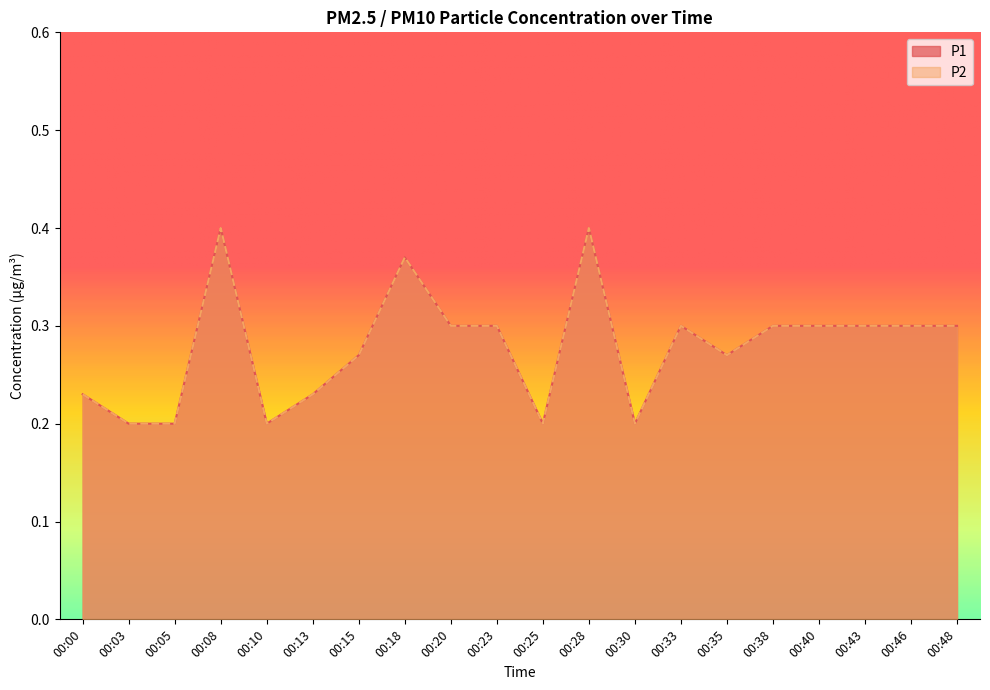

Reading right to left, list all the values displayed in this chart.

P1: 00:48=0.3	00:46=0.3	00:43=0.3	00:40=0.3	00:38=0.3	00:35=0.3	00:33=0.3	00:30=0.2	00:28=0.4	00:25=0.2	00:23=0.3	00:20=0.3	00:18=0.4	00:15=0.3	00:13=0.2	00:10=0.2	00:08=0.4	00:05=0.2	00:03=0.2	00:00=0.2
P2: 00:48=0.3	00:46=0.3	00:43=0.3	00:40=0.3	00:38=0.3	00:35=0.3	00:33=0.3	00:30=0.2	00:28=0.4	00:25=0.2	00:23=0.3	00:20=0.3	00:18=0.4	00:15=0.3	00:13=0.2	00:10=0.2	00:08=0.4	00:05=0.2	00:03=0.2	00:00=0.2